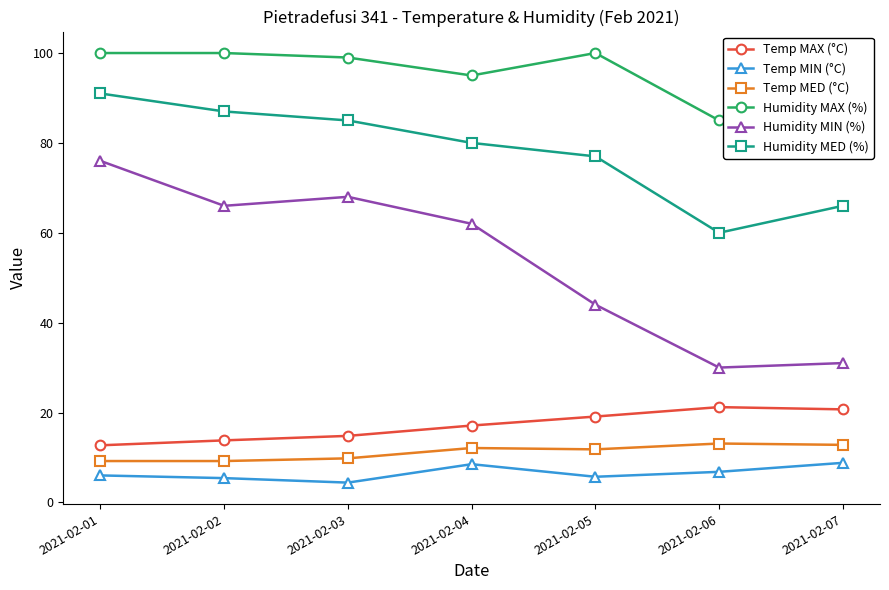

Between 2021-02-02 and 2021-02-07, which series saw the biggest shift?

Humidity MIN (%)